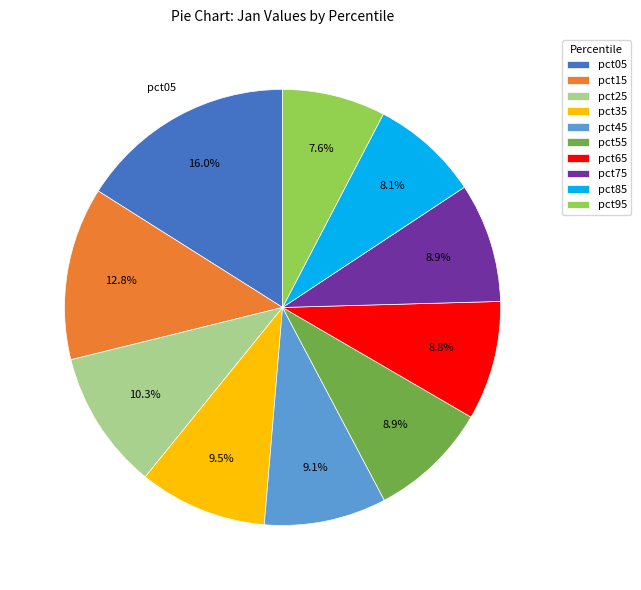

To the nearest percent, what is the average slice percentage?

10%